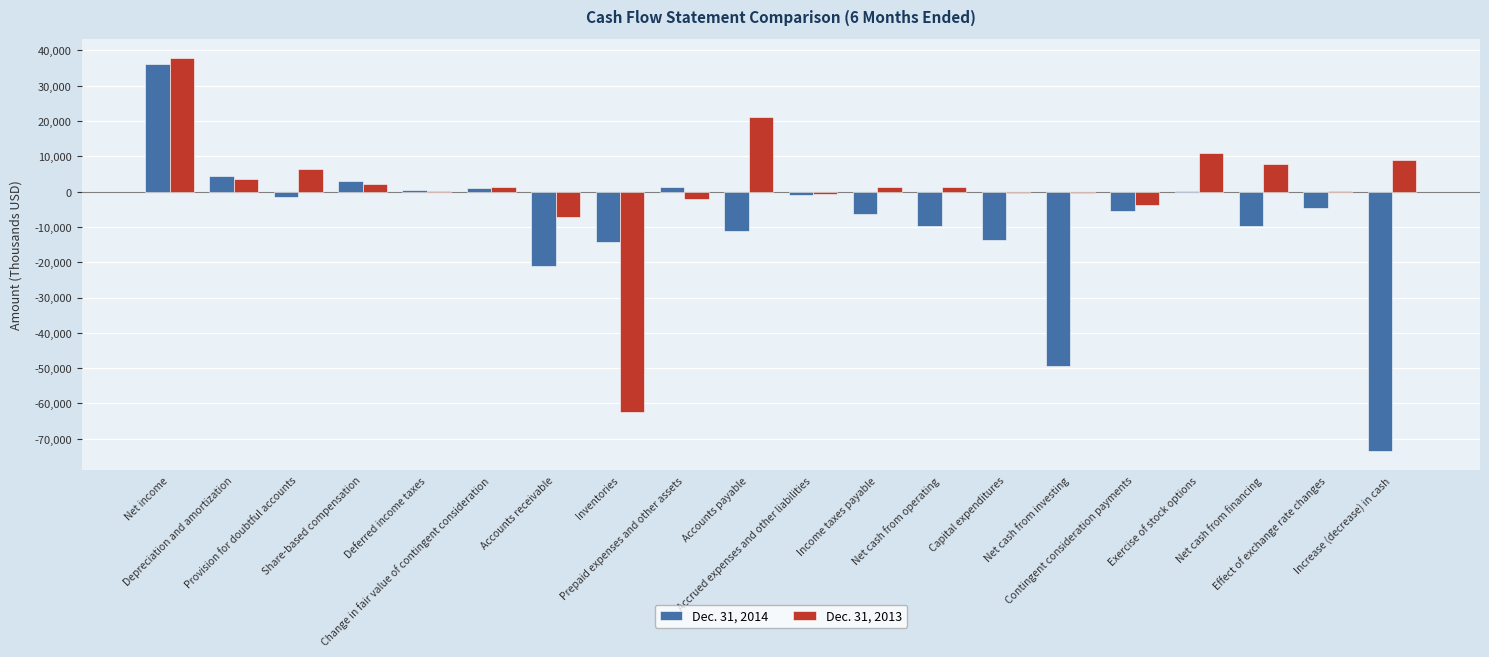

What is the sum of all Dec. 31, 2014 values?

-174883